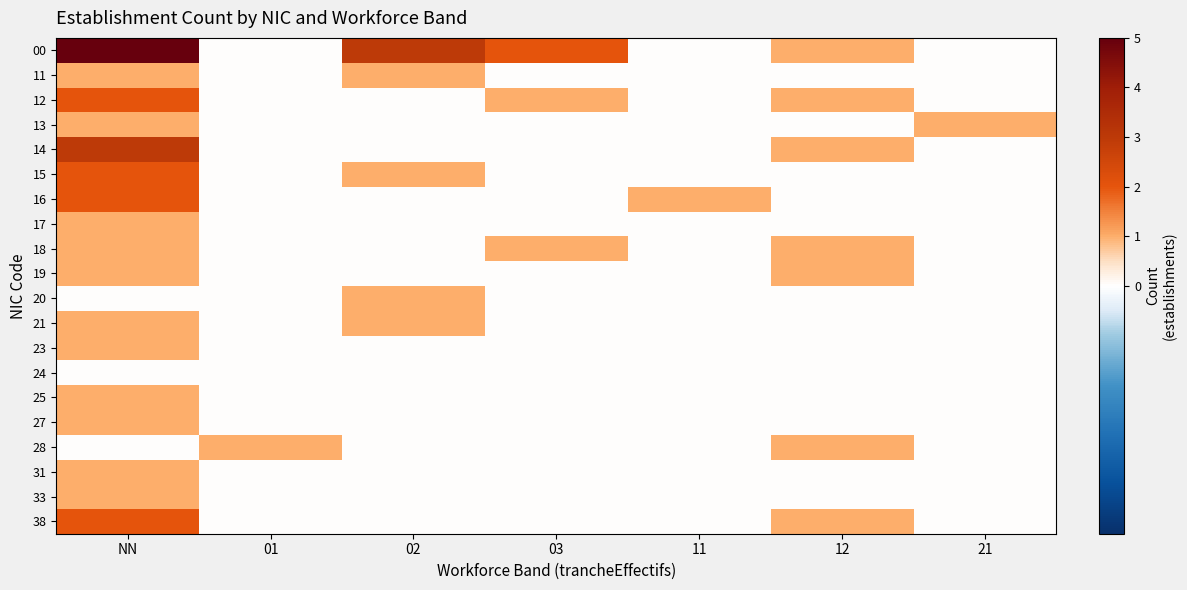

At how many categories does at least one series exceed 0?

7